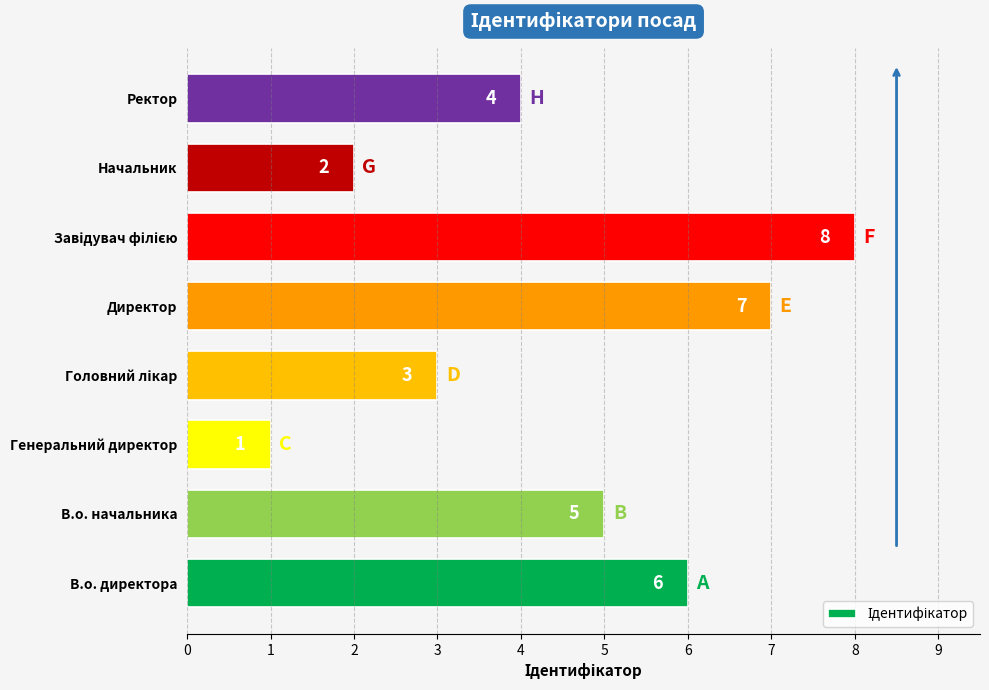

At which label is the value closest to 4?

Ректор